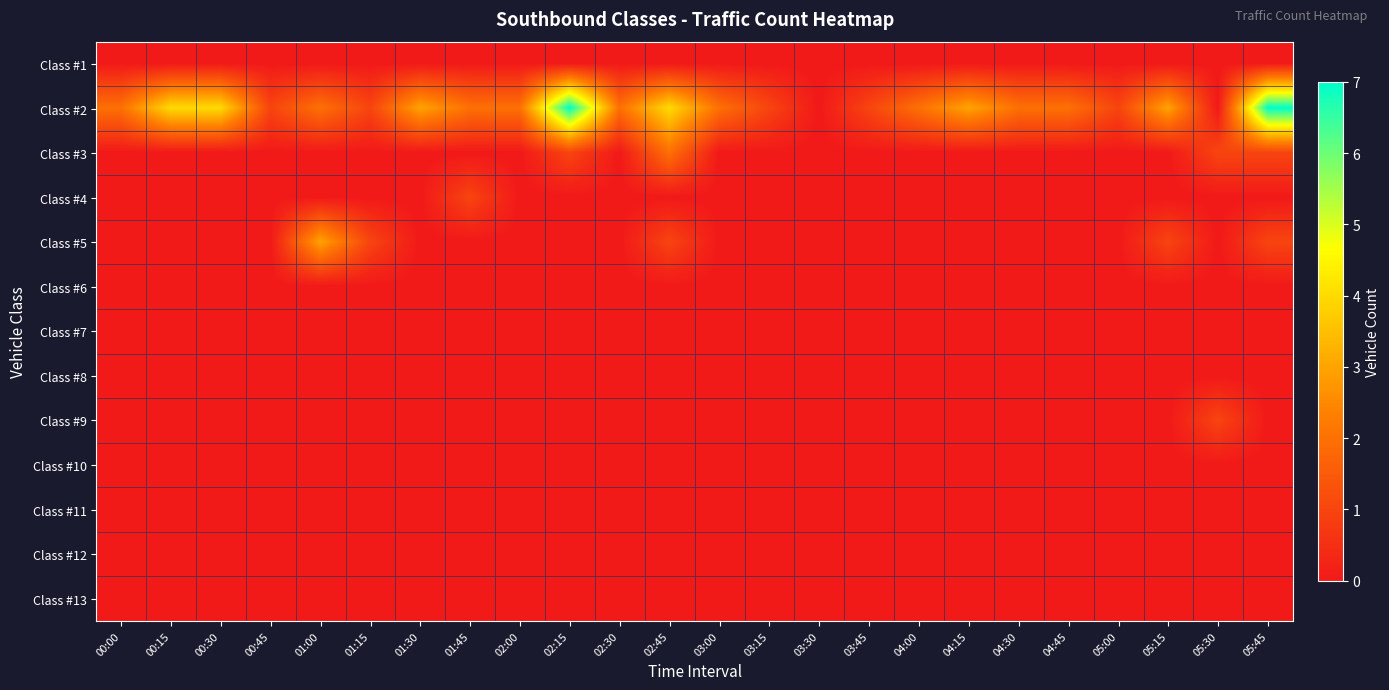

Which series has the largest total across all categories?

Class #2